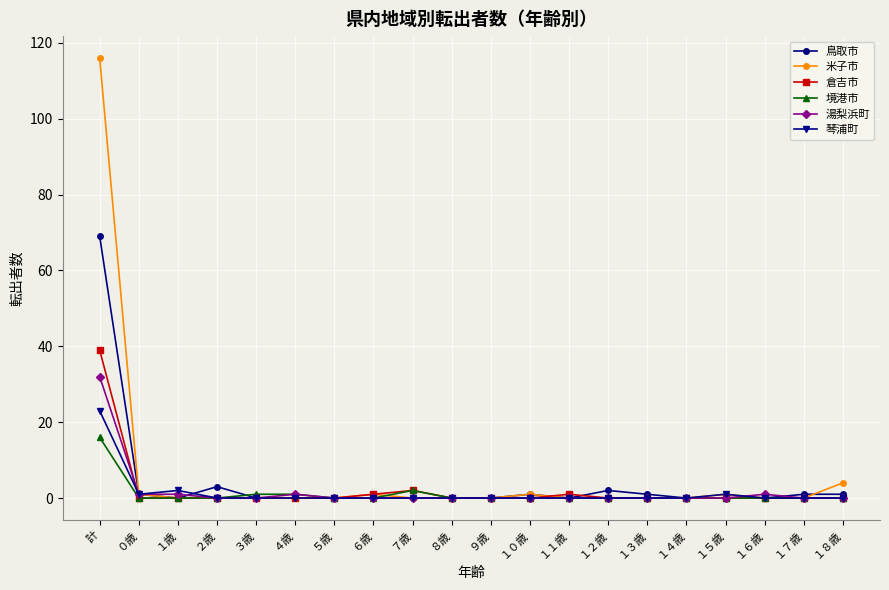

Reading left to right, list all the values displayed in this chart.

鳥取市: 計=69	０歳=1	１歳=0	２歳=3	３歳=0	４歳=0	５歳=0	６歳=0	７歳=0	８歳=0	９歳=0	１０歳=1	１１歳=0	１２歳=2	１３歳=1	１４歳=0	１５歳=0	１６歳=0	１７歳=1	１８歳=1
米子市: 計=116	０歳=1	１歳=0	２歳=0	３歳=0	４歳=0	５歳=0	６歳=1	７歳=0	８歳=0	９歳=0	１０歳=1	１１歳=0	１２歳=0	１３歳=0	１４歳=0	１５歳=1	１６歳=0	１７歳=0	１８歳=4
倉吉市: 計=39	０歳=0	１歳=0	２歳=0	３歳=0	４歳=0	５歳=0	６歳=1	７歳=2	８歳=0	９歳=0	１０歳=0	１１歳=1	１２歳=0	１３歳=0	１４歳=0	１５歳=0	１６歳=0	１７歳=0	１８歳=0
境港市: 計=16	０歳=0	１歳=0	２歳=0	３歳=1	４歳=1	５歳=0	６歳=0	７歳=2	８歳=0	９歳=0	１０歳=0	１１歳=0	１２歳=0	１３歳=0	１４歳=0	１５歳=0	１６歳=0	１７歳=0	１８歳=0
湯梨浜町: 計=32	０歳=1	１歳=1	２歳=0	３歳=0	４歳=1	５歳=0	６歳=0	７歳=0	８歳=0	９歳=0	１０歳=0	１１歳=0	１２歳=0	１３歳=0	１４歳=0	１５歳=0	１６歳=1	１７歳=0	１８歳=0
琴浦町: 計=23	０歳=1	１歳=2	２歳=0	３歳=0	４歳=0	５歳=0	６歳=0	７歳=0	８歳=0	９歳=0	１０歳=0	１１歳=0	１２歳=0	１３歳=0	１４歳=0	１５歳=1	１６歳=0	１７歳=0	１８歳=0